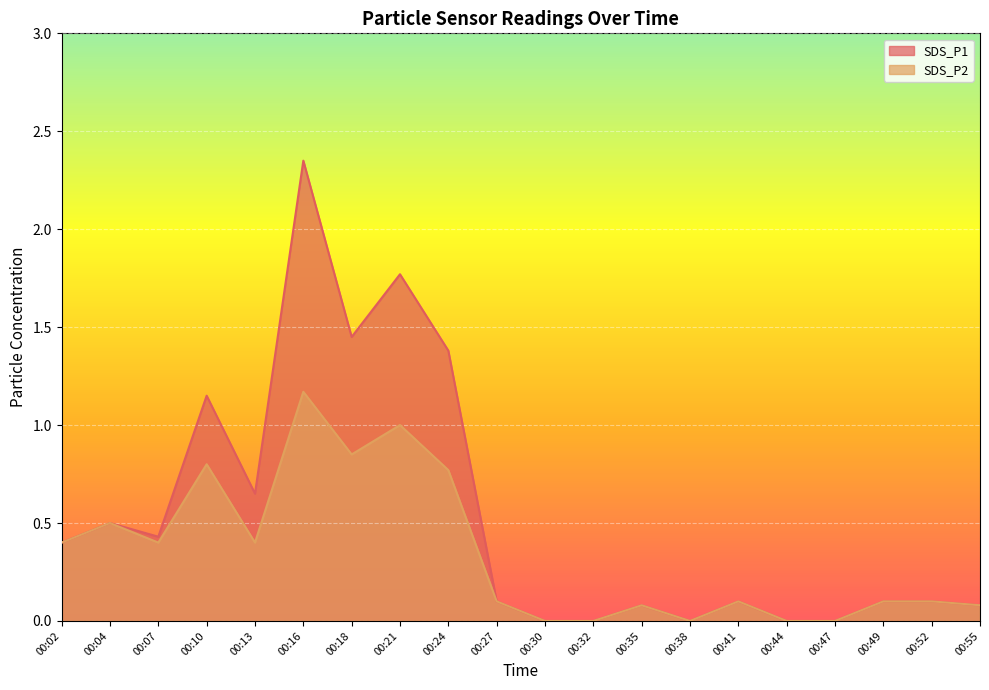

At which label is SDS_P1 closest to 1?

00:10